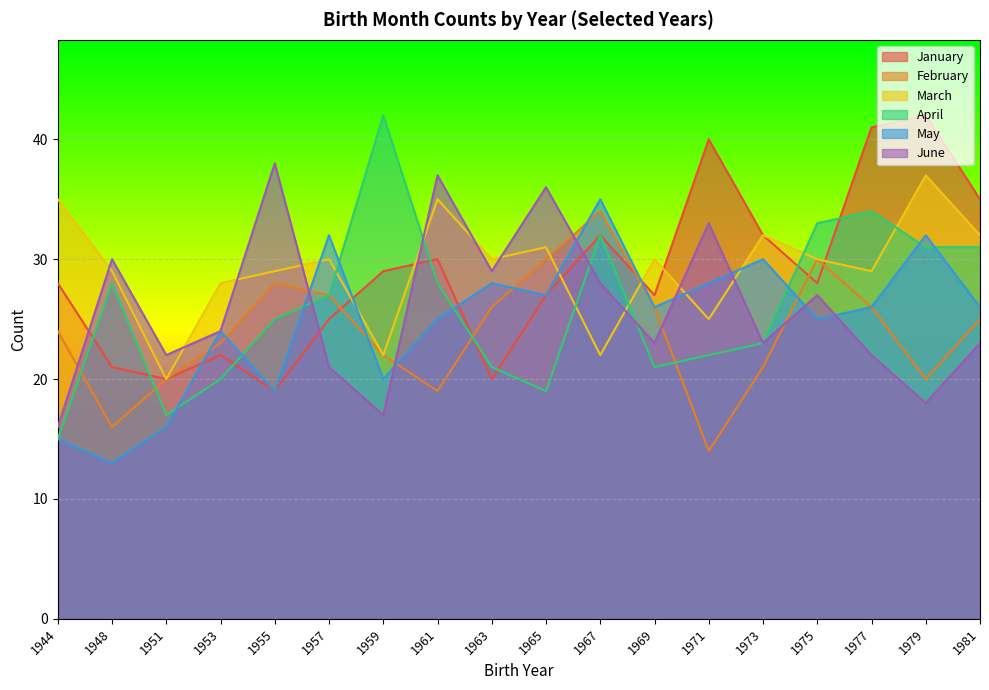

Reading left to right, transcribe all the data shown in this chart.

January: 28	21	20	22	19	25	29	30	20	27	32	27	40	32	28	41	42	35
February: 24	16	20	23	28	27	22	19	26	30	34	26	14	21	30	26	20	25
March: 35	29	20	28	29	30	22	35	30	31	22	30	25	32	30	29	37	32
April: 15	28	17	20	25	27	42	28	21	19	32	21	22	23	33	34	31	31
May: 15	13	16	24	19	32	20	25	28	27	35	26	28	30	25	26	32	26
June: 16	30	22	24	38	21	17	37	29	36	28	23	33	23	27	22	18	23